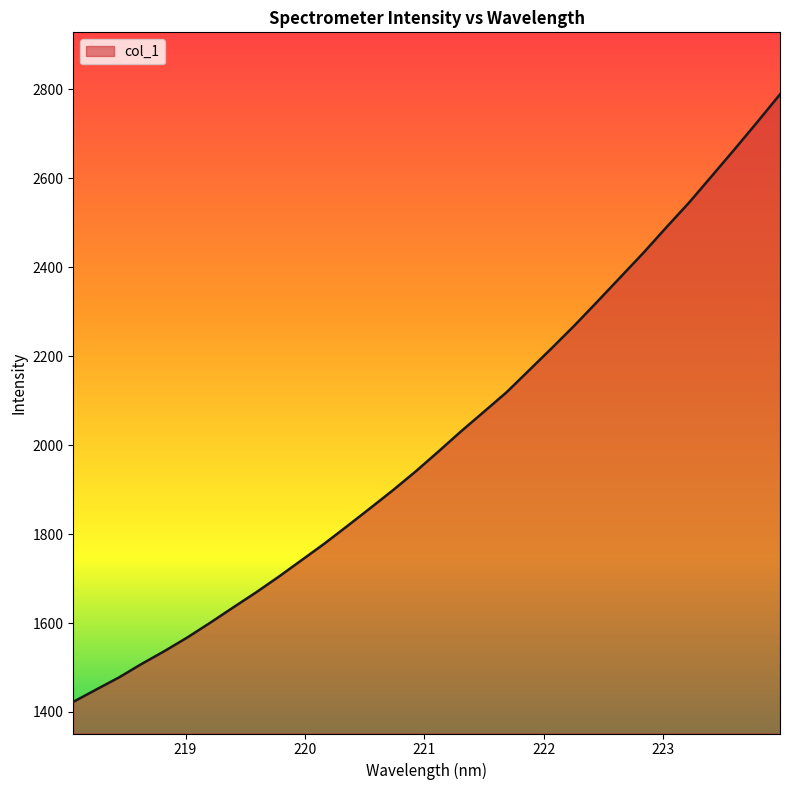

What is the difference between the maximum and minimum values?

1366.3